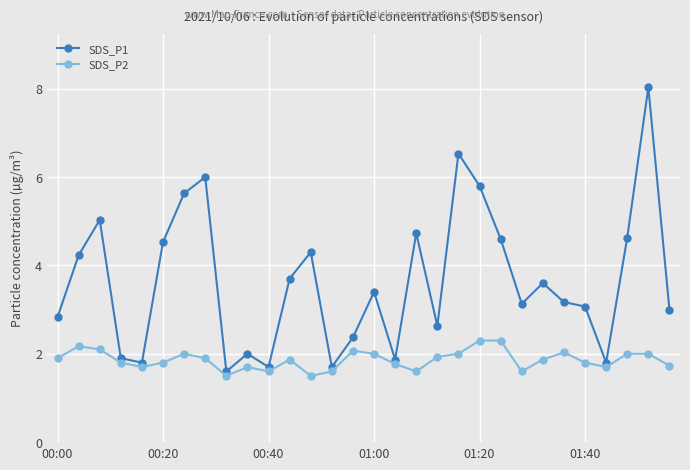

What is the sum of all SDS_P2 values?

55.8